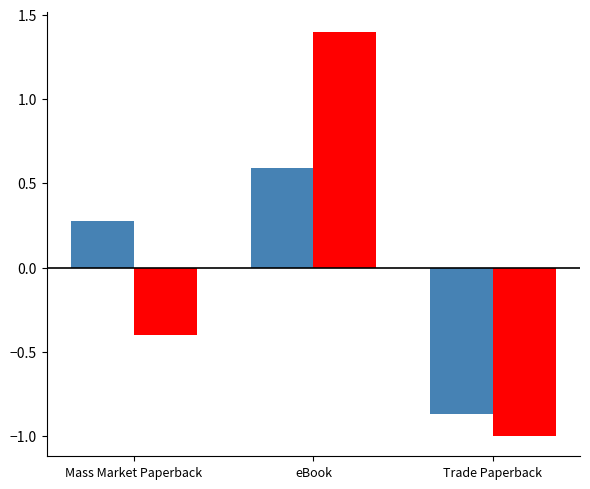

What is the difference between the highest and lowest values at eBook?

0.8